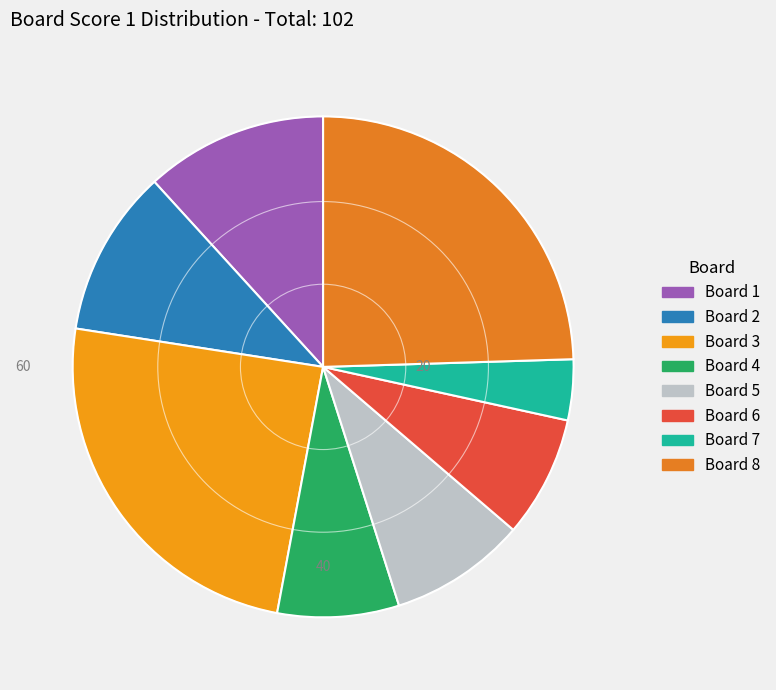

What is the largest slice in the pie chart?

3